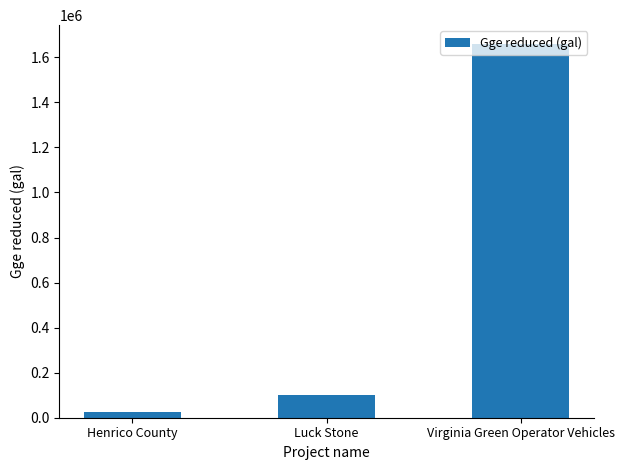

List the labels in order of value, largest first.

Virginia Green Operator Vehicles, Luck Stone, Henrico County